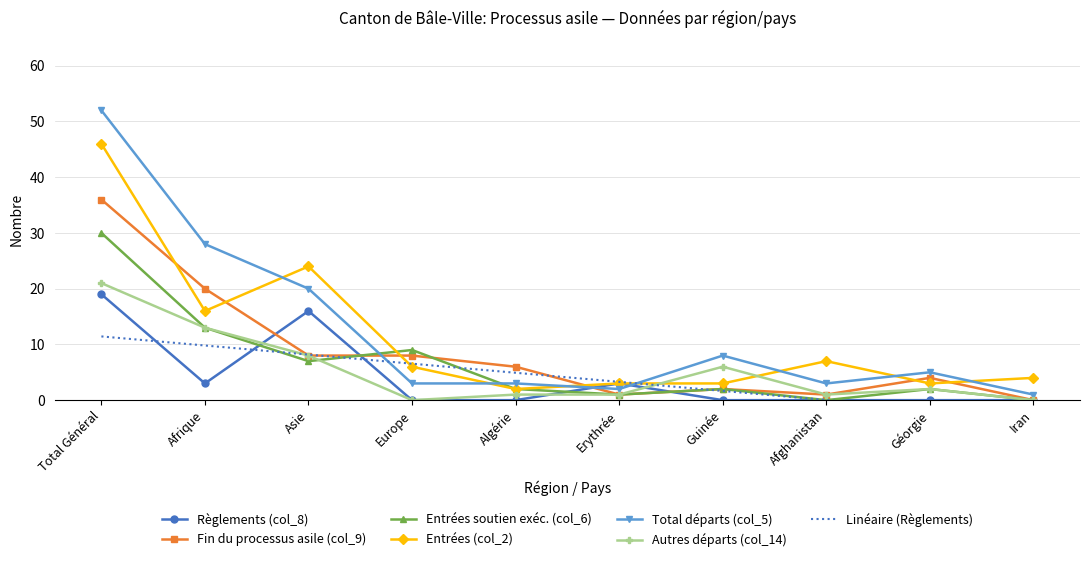

Where is the first local maximum for Total départs (col_5)?

Guinée